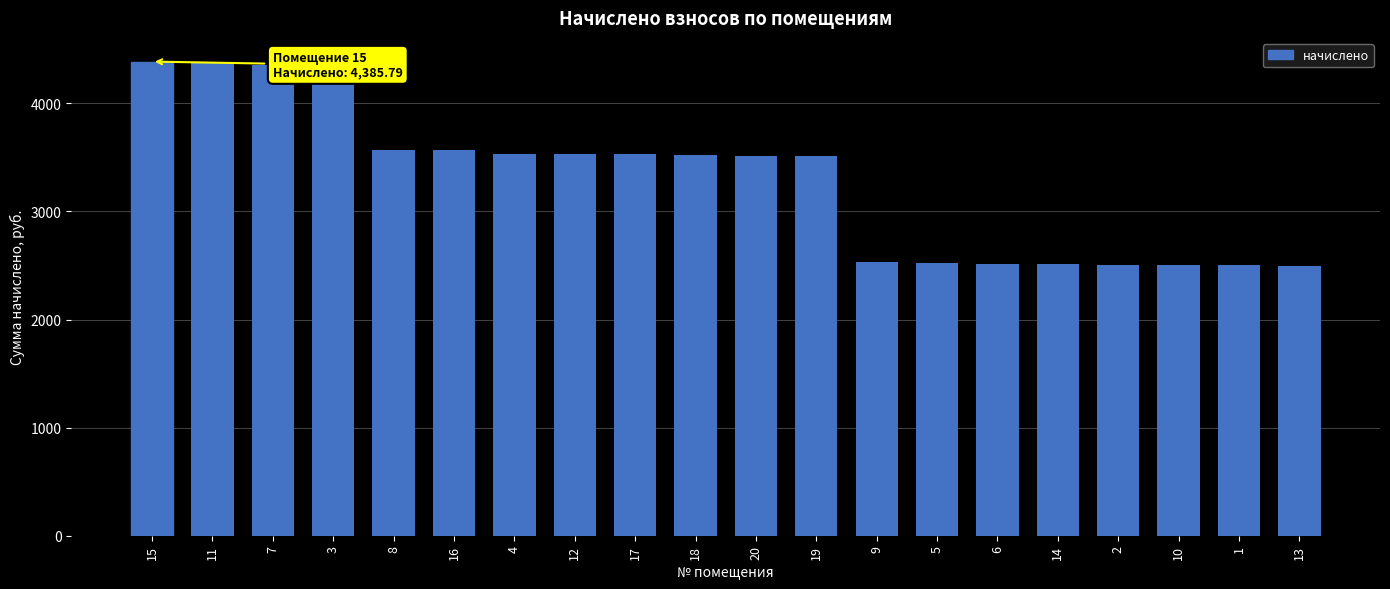

True or false: the data shows 2500.2 at 10.

True